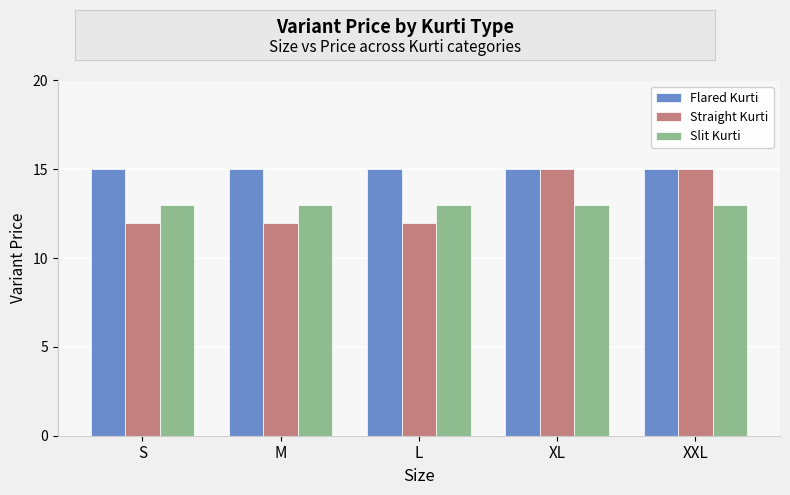

Rank the series at M from lowest to highest value.

Straight Kurti, Slit Kurti, Flared Kurti